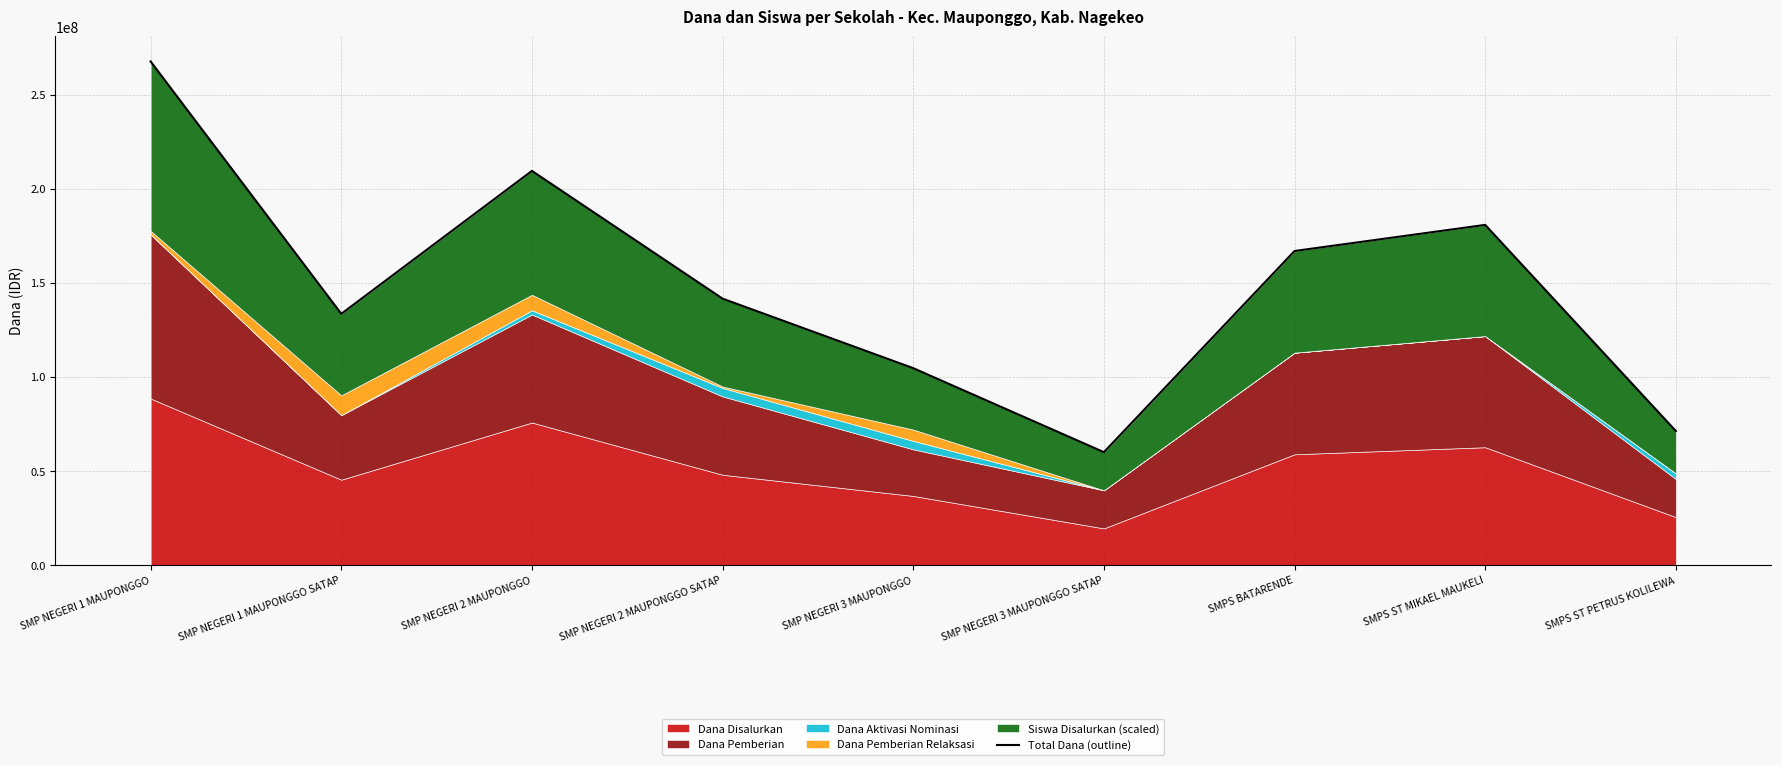

What is the ratio of the value at SMPS ST PETRUS KOLILEWA to the value at SMPS BATARENDE?

0.4